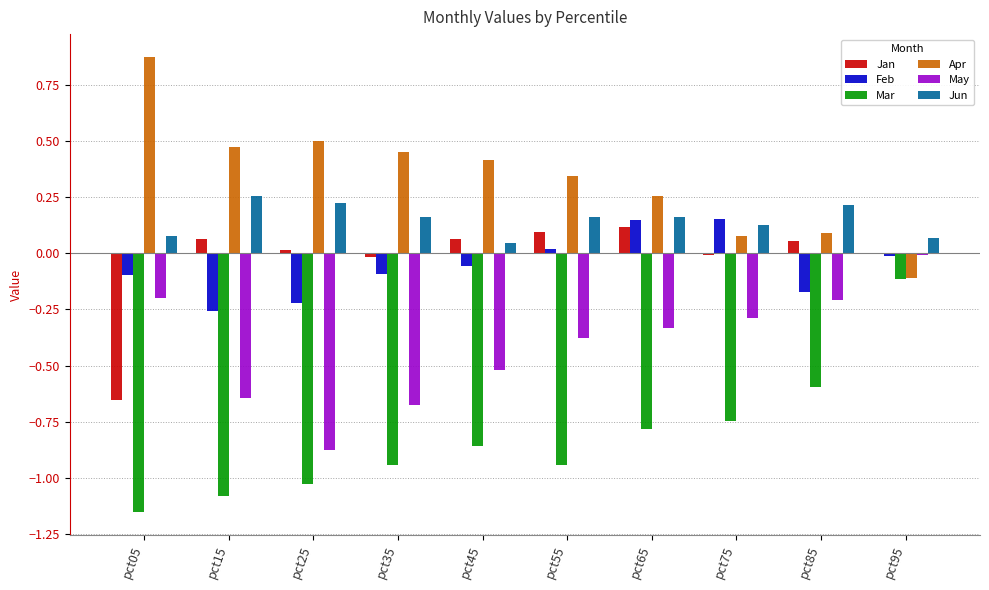

Is the value of Apr at pct45 greater than the value of Feb at pct05?

Yes